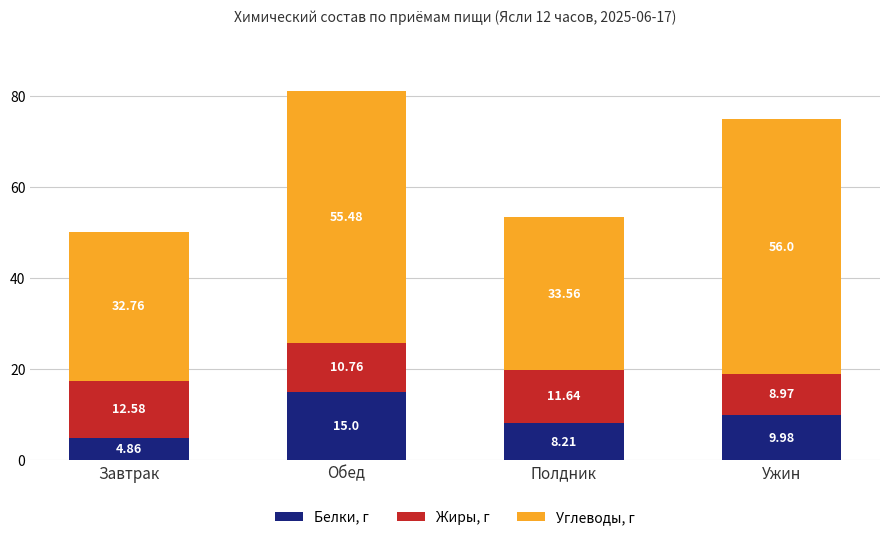

At which label does Белки, г reach its peak?

Обед